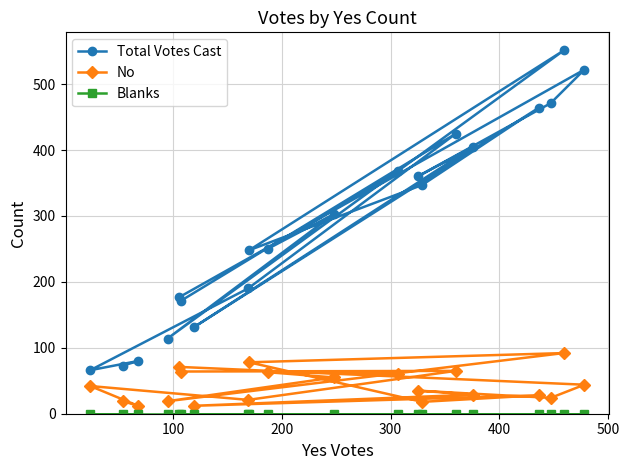

What is the difference between the maximum and minimum values in the No series?

80